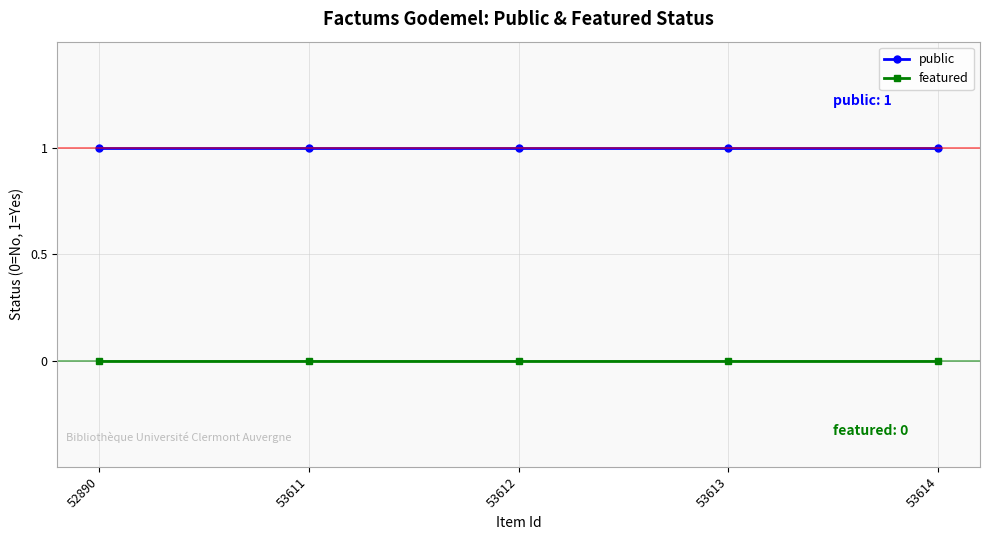

The public series shows 2 at 53611. True or false?

False